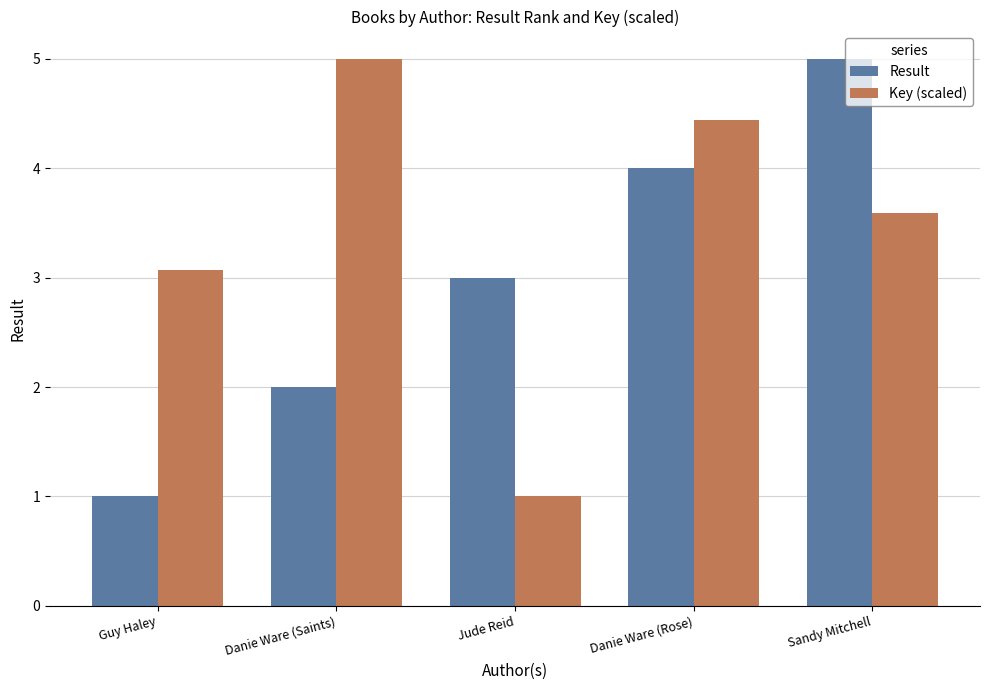

Is it true that Key (scaled) equals 3.1 at Guy Haley?

True